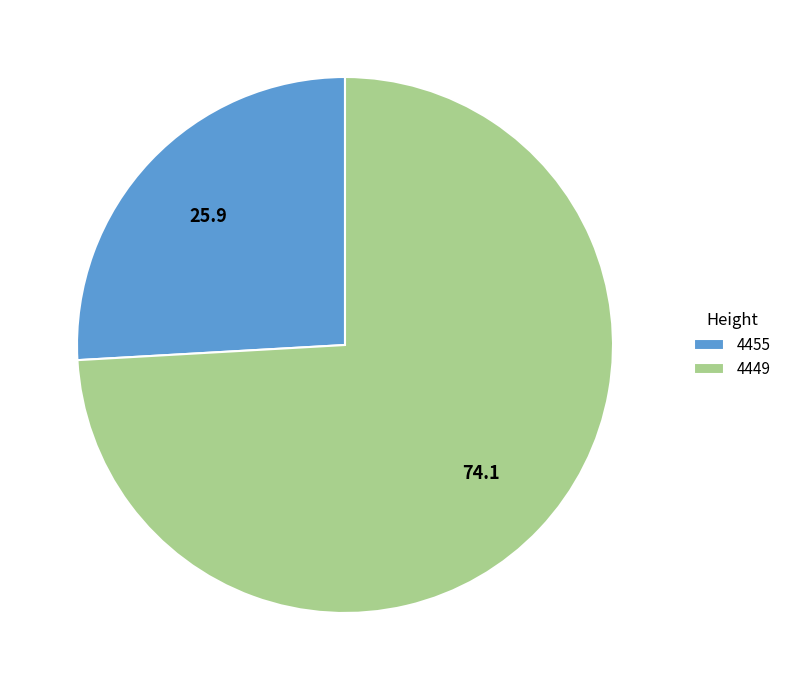

What is the smallest slice in the pie chart?

4455